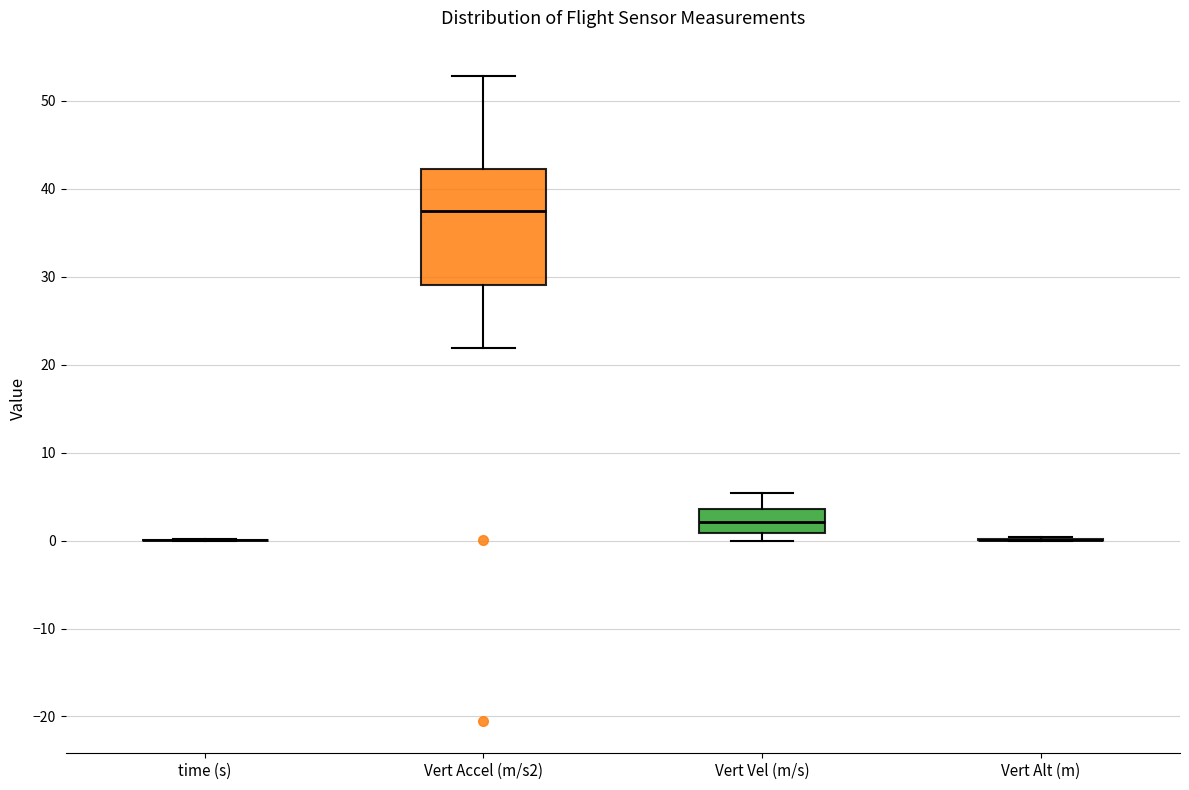

Which box is the tallest, from its lower edge to its upper edge?

Vert Accel (m/s2)